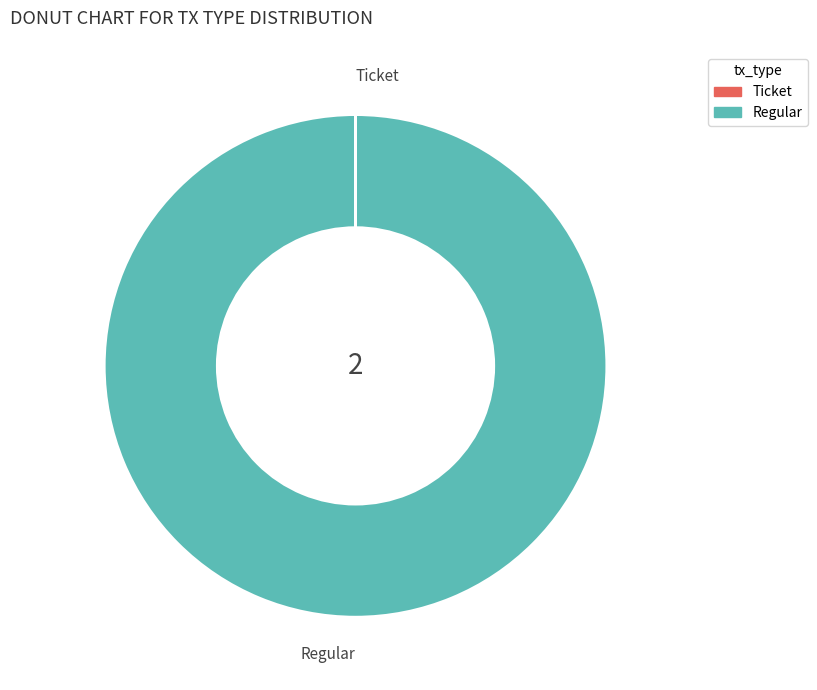

Is there any slice that represents more than half of the pie?

Yes